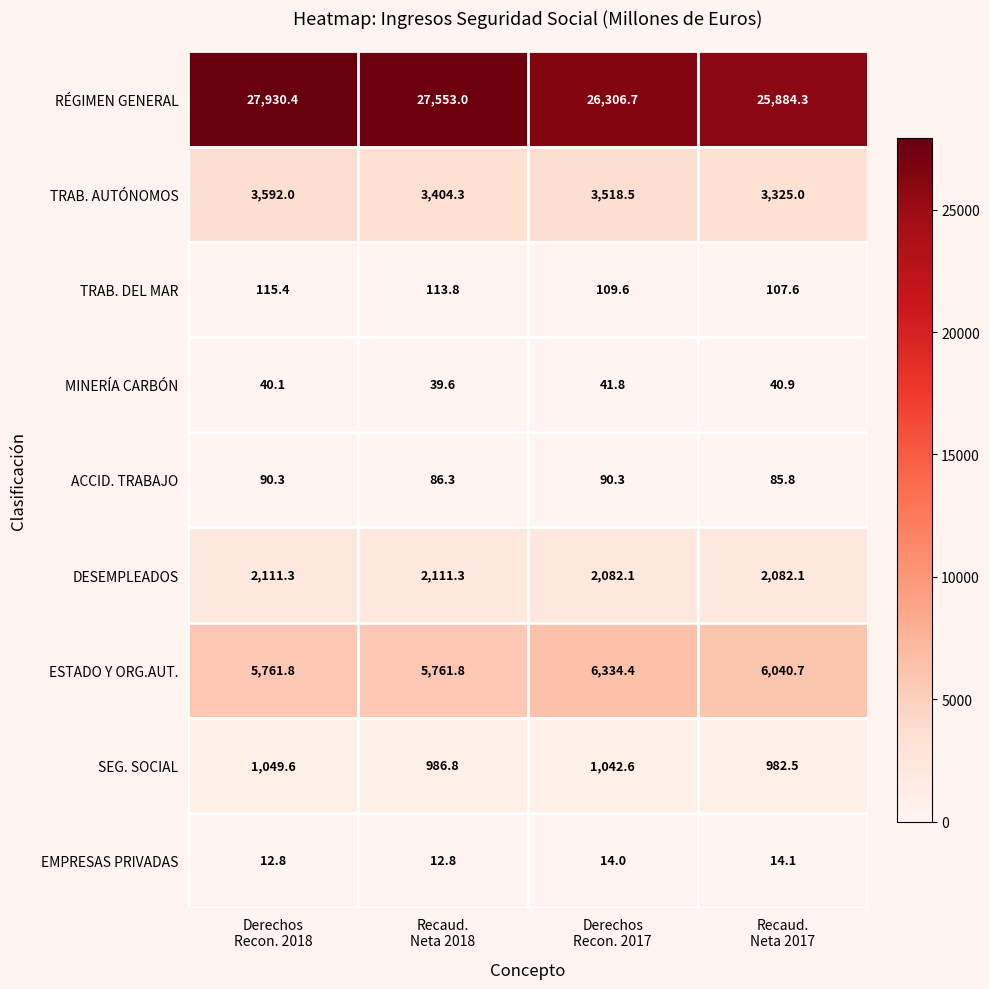

Which series has the largest range (max minus min)?

RÉGIMEN GENERAL